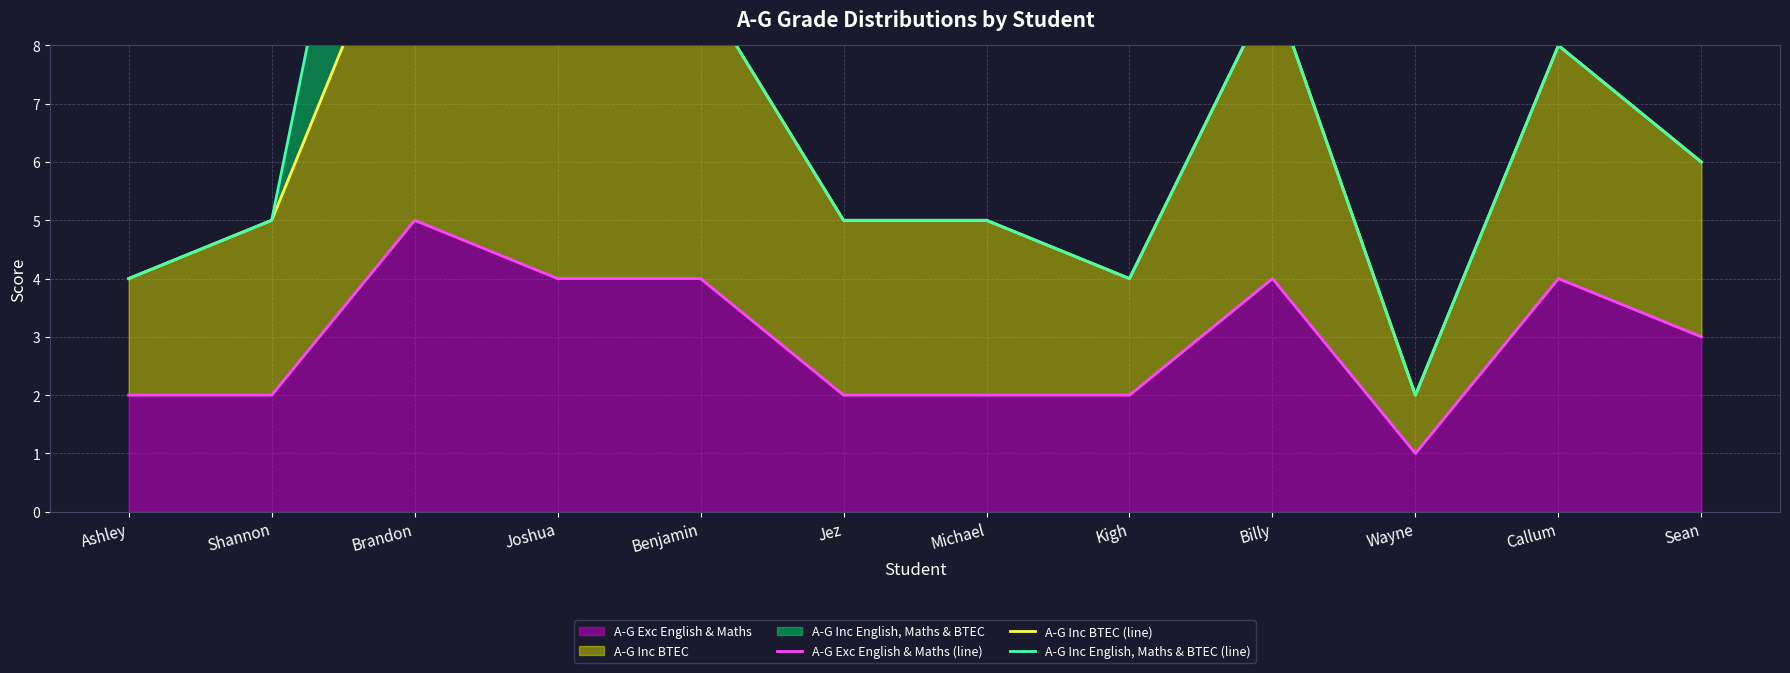

What is the average value of the A-G Inc English, Maths & BTEC (line) series?

7